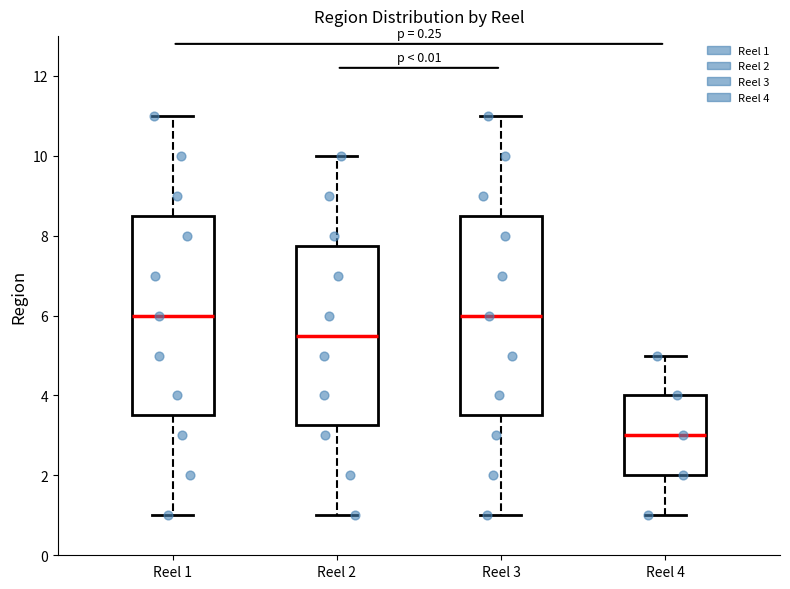

Where does the lower whisker of the box for Reel 2 end on the y-axis? The values are not printed on the chart, so give them approximately, as read against the axis.

1.0